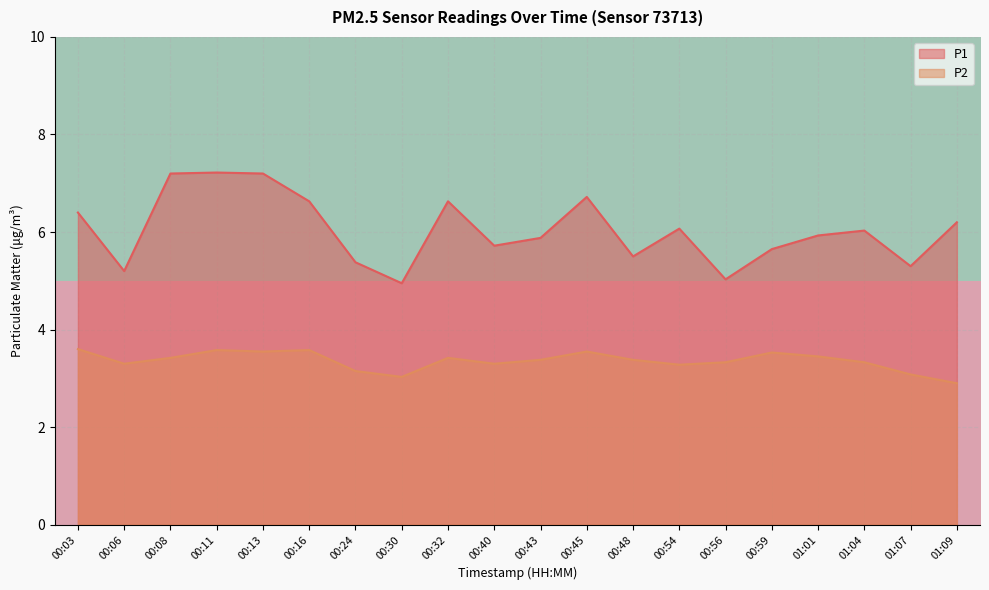

Is the value of P2 at 01:01 greater than the value of P1 at 00:24?

No